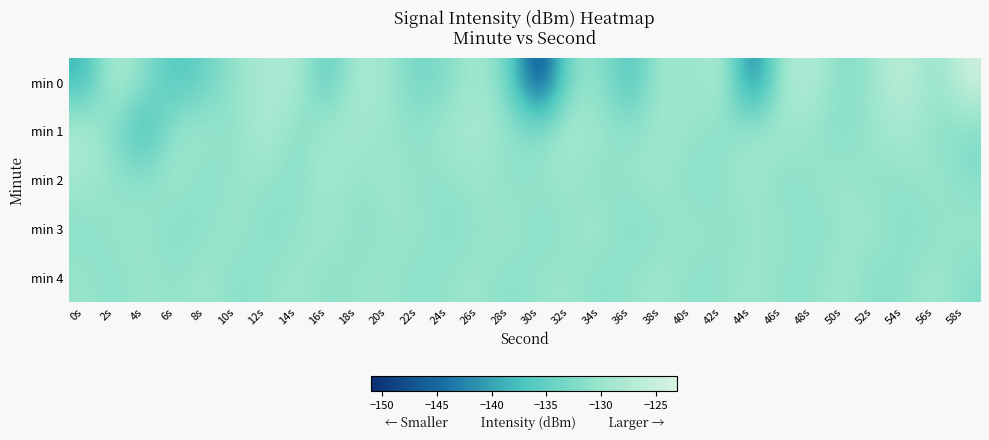

Reading left to right, extract all data points from this chart.

min 0: 0s=-138.7	2s=-126.9	4s=-131.7	6s=-137.1	8s=-134.3	10s=-130.3	12s=-127.7	14s=-127.6	16s=-136.3	18s=-127.7	20s=-129.5	22s=-133.9	24s=-132.0	26s=-128.1	28s=-134.3	30s=-150.8	32s=-131.0	34s=-131.1	36s=-137.6	38s=-128.3	40s=-130.7	42s=-127.0	44s=-145.7	46s=-127.9	48s=-127.1	50s=-132.7	52s=-129.6	54s=-125.1	56s=-131.3	58s=-124.0
min 1: 0s=-127.2	2s=-132.2	4s=-139.1	6s=-129.8	8s=-129.2	10s=-131.5	12s=-126.8	14s=-132.2	16s=-128.7	18s=-128.6	20s=-130.0	22s=-131.0	24s=-129.0	26s=-128.0	28s=-130.5	30s=-132.0	32s=-127.5	34s=-129.8	36s=-131.2	38s=-128.9	40s=-130.1	42s=-131.5	44s=-129.3	46s=-128.7	48s=-130.6	50s=-131.8	52s=-129.5	54s=-128.2	56s=-130.9	58s=-132.3
min 2: 0s=-129.0	2s=-130.5	4s=-131.2	6s=-128.7	8s=-132.1	10s=-129.8	12s=-130.3	14s=-131.6	16s=-128.4	18s=-130.9	20s=-129.2	22s=-131.0	24s=-130.7	26s=-129.5	28s=-131.3	30s=-130.1	32s=-129.7	34s=-131.5	36s=-130.0	38s=-129.3	40s=-131.8	42s=-130.4	44s=-129.1	46s=-131.7	48s=-130.2	50s=-129.6	52s=-131.1	54s=-130.8	56s=-129.4	58s=-131.9
min 3: 0s=-131.5	2s=-130.2	4s=-129.8	6s=-132.3	8s=-130.7	10s=-129.4	12s=-131.9	14s=-130.6	16s=-129.1	18s=-131.4	20s=-130.3	22s=-129.7	24s=-132.0	26s=-130.5	28s=-129.2	30s=-131.7	32s=-130.4	34s=-129.0	36s=-132.1	38s=-130.8	40s=-129.5	42s=-131.2	44s=-130.1	46s=-129.9	48s=-131.6	50s=-130.0	52s=-129.3	54s=-131.8	56s=-130.9	58s=-129.6
min 4: 0s=-130.0	2s=-131.3	4s=-129.7	6s=-130.8	8s=-129.2	10s=-131.6	12s=-130.5	14s=-129.4	16s=-131.1	18s=-130.2	20s=-129.9	22s=-131.4	24s=-130.3	26s=-129.6	28s=-131.7	30s=-130.1	32s=-129.8	34s=-131.5	36s=-130.4	38s=-129.3	40s=-131.2	42s=-130.6	44s=-129.5	46s=-131.0	48s=-130.7	50s=-129.1	52s=-131.8	54s=-130.9	56s=-129.0	58s=-131.9